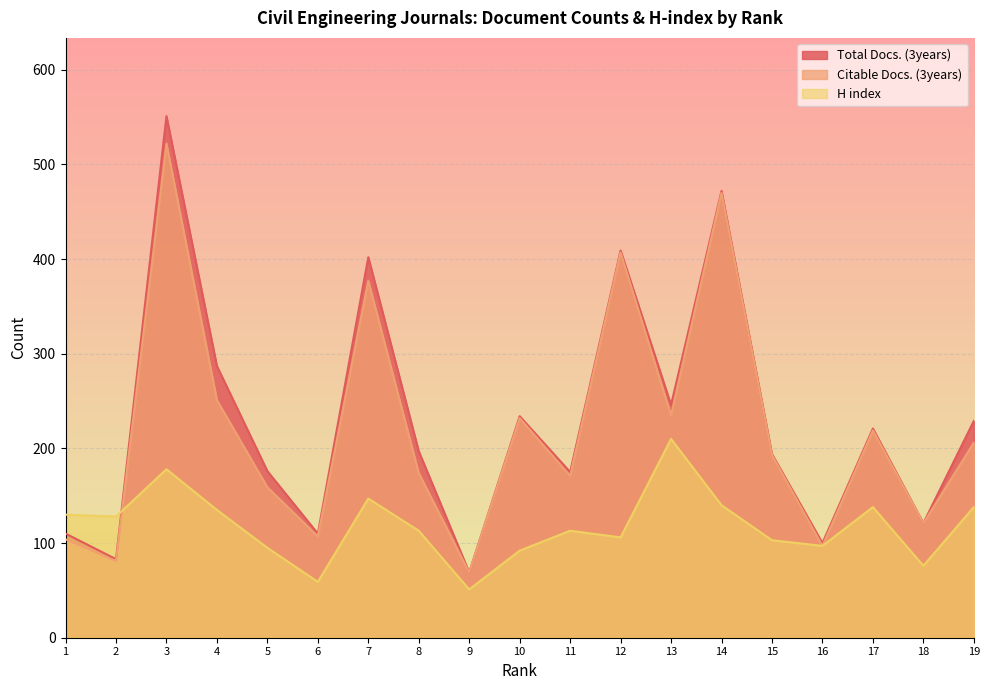

How many lines are shown in the chart?

3